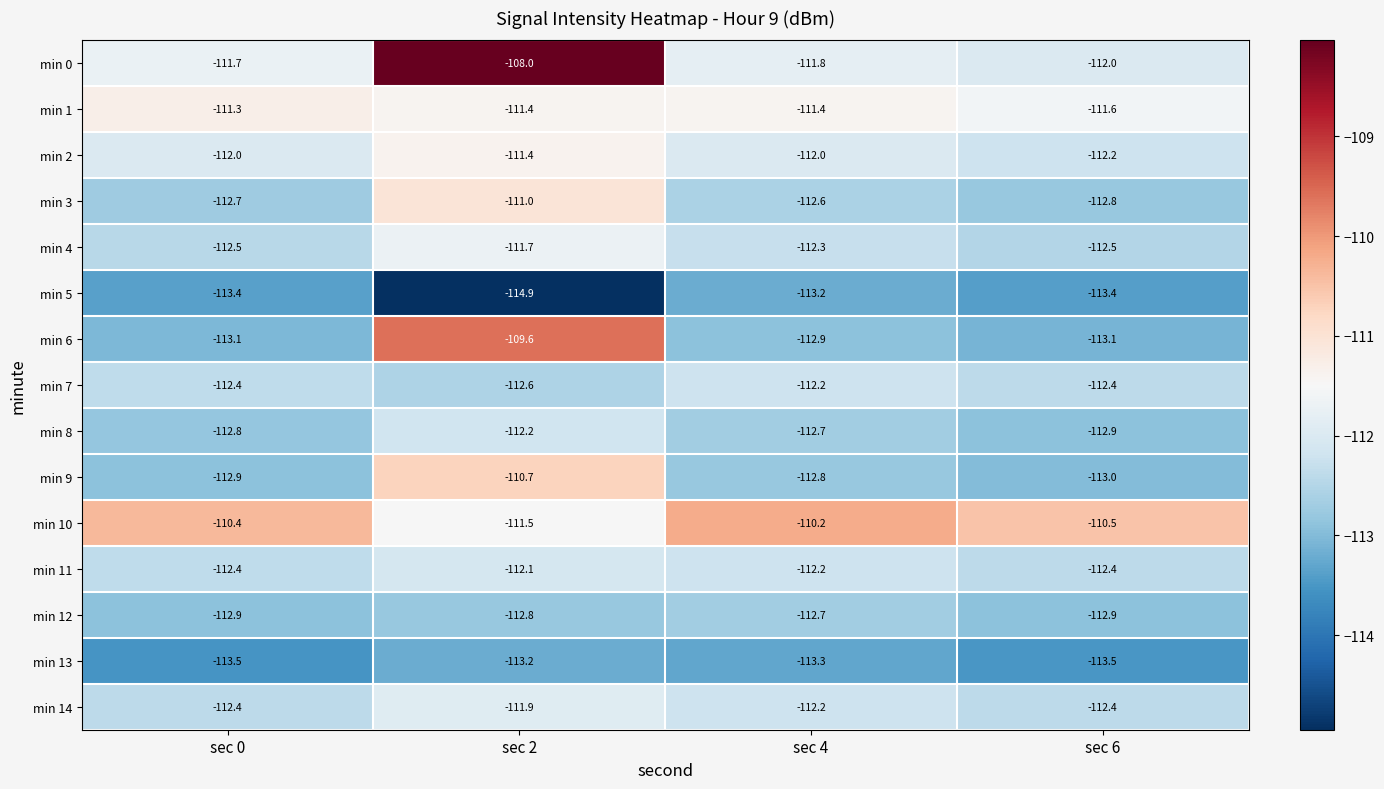

Which series has the largest total across all categories?

min 10